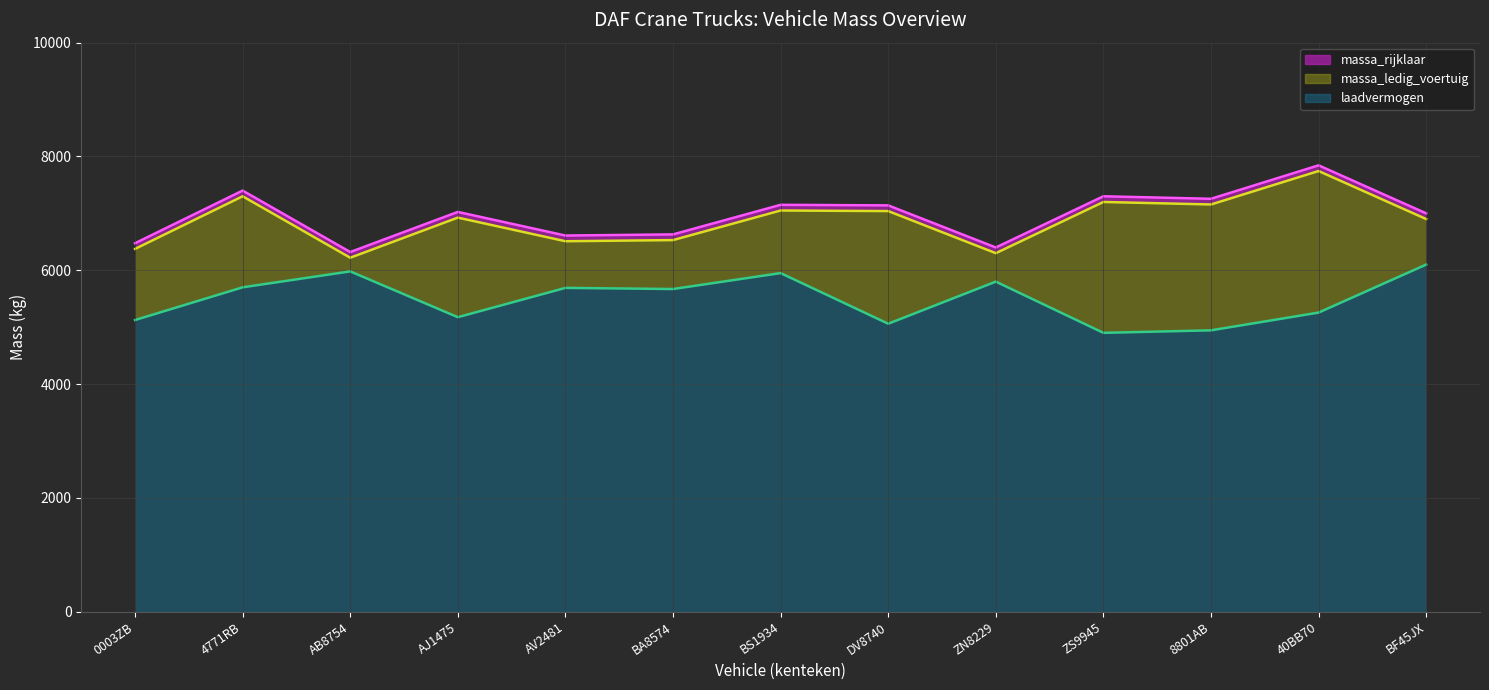

How many interior local peaks does the laadvermogen series have?

4